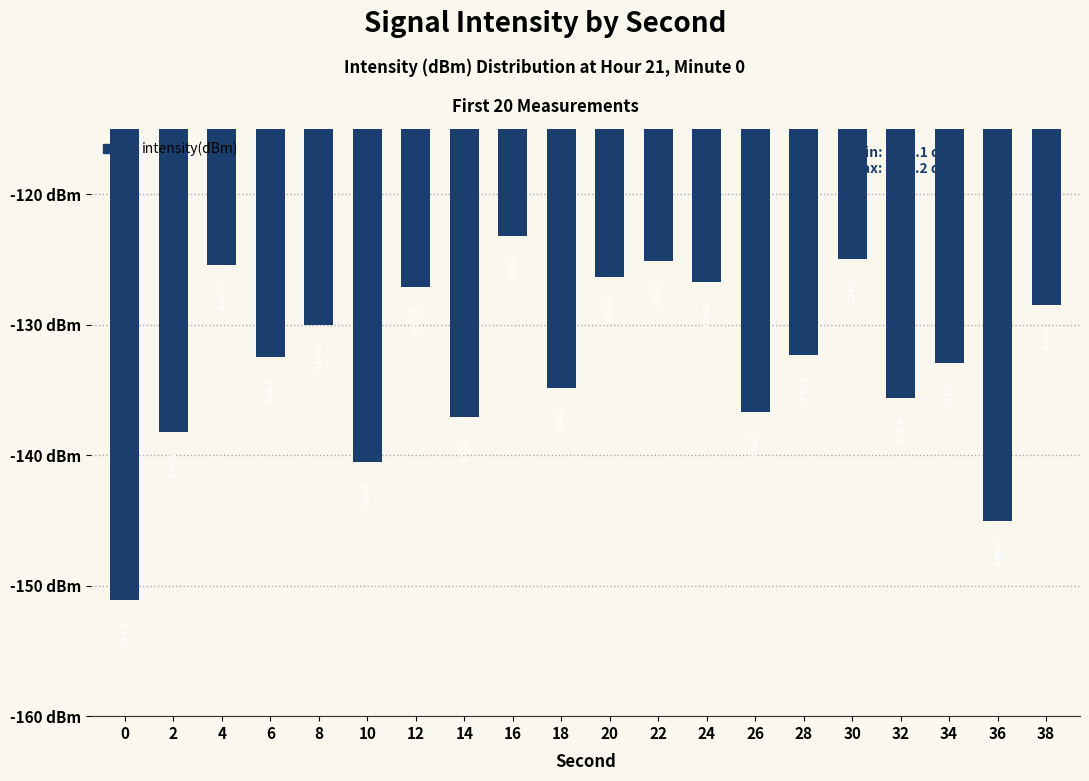

True or false: the data shows -78.4 at 24.

False